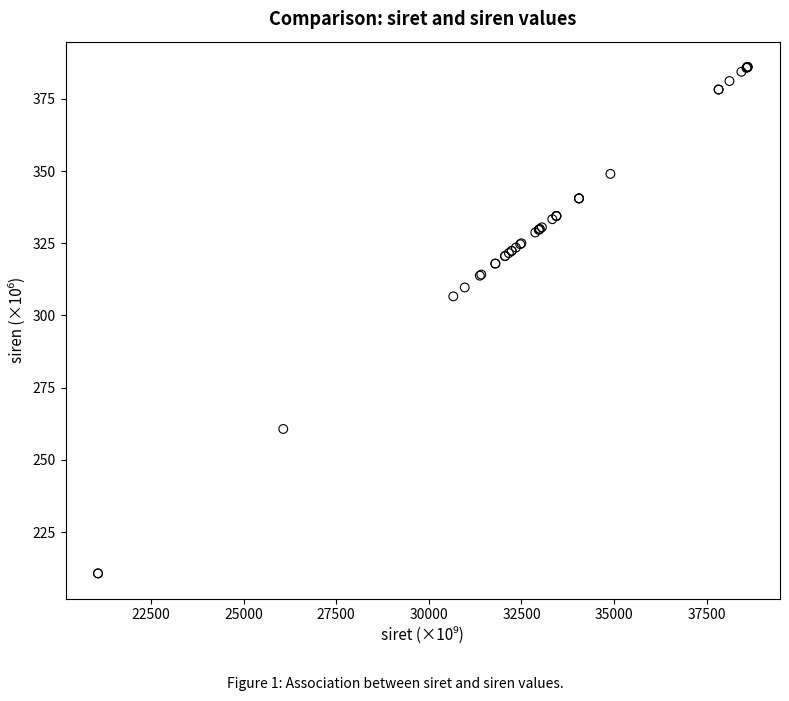

What Y value in the scatter plot is closest to 298?

306.6